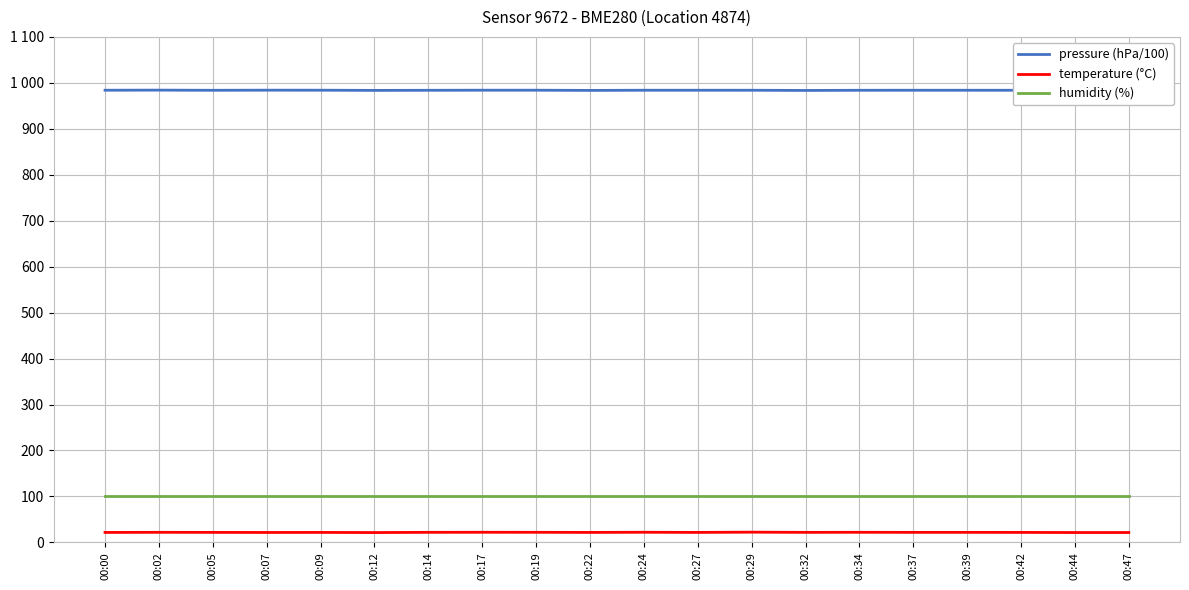

Which category has the lowest value in the temperature (°C) series?

00:12